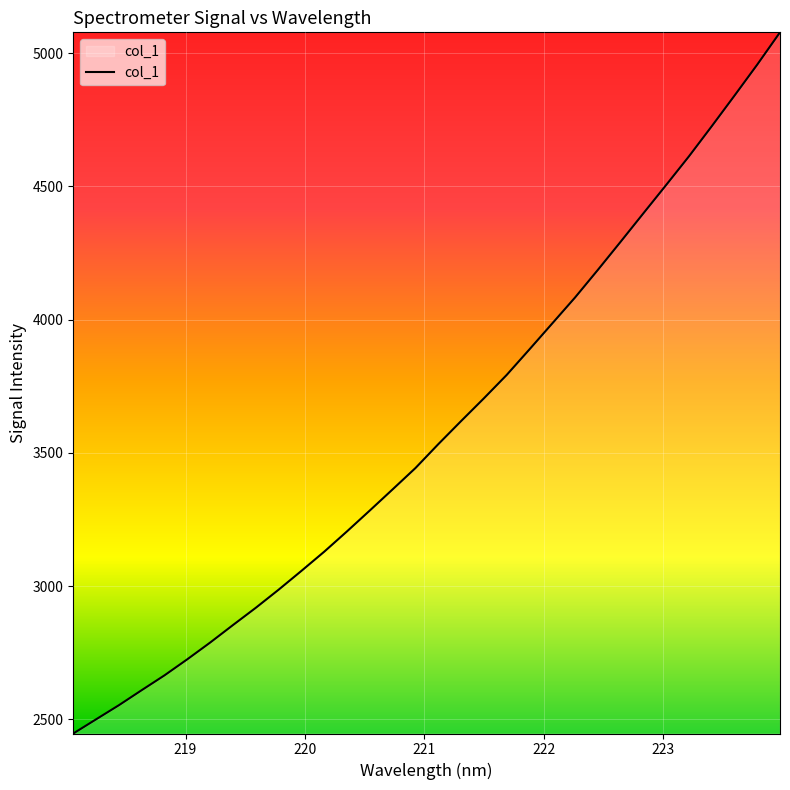

Reading left to right, extract all data points from this chart.

2447.3	2500.5	2553.5	2609.9	2665.6	2725.9	2788.5	2854.2	2918.9	2986.8	3057.4	3129.4	3205.7	3284.0	3363.2	3443.1	3532.6	3619.1	3704.4	3792.1	3888.2	3985.4	4082.7	4186.1	4291.7	4398.5	4504.8	4612.2	4725.0	4840.0	4956.4	5077.6